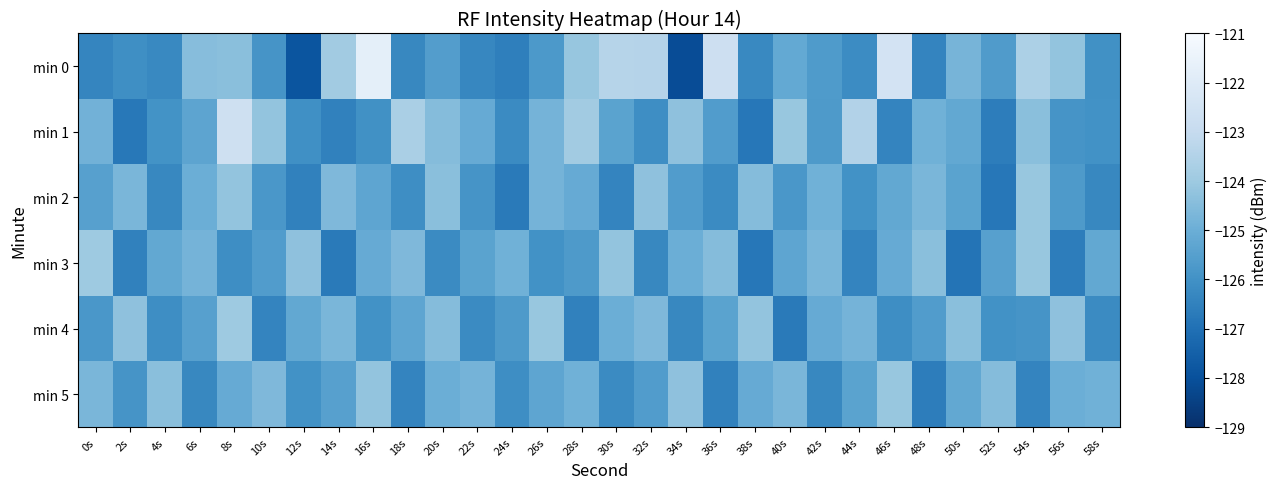

Which series has the widest spread of values?

min 0